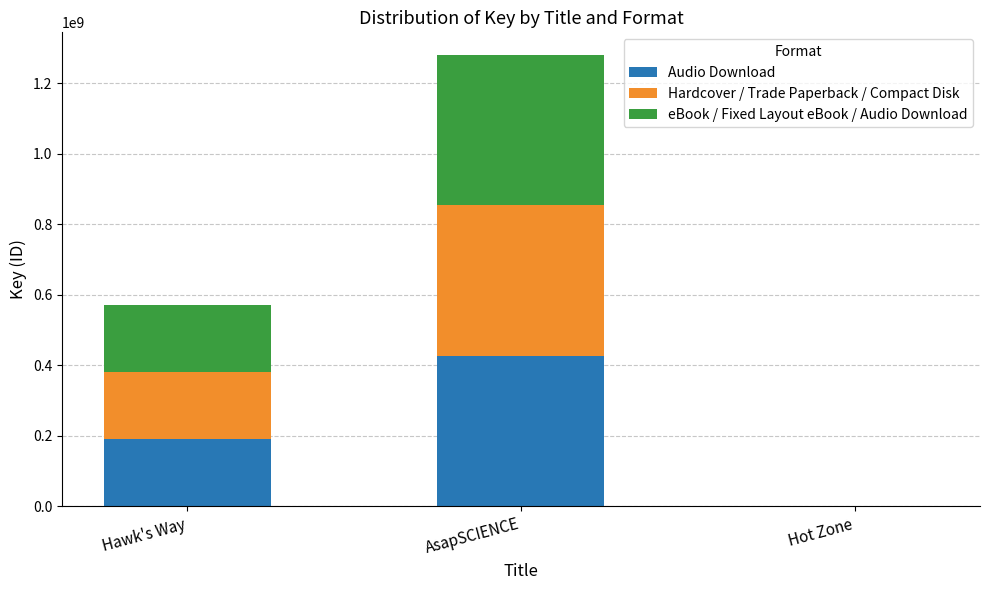

Is it true that Audio Download equals 107954474 at AsapSCIENCE?

False